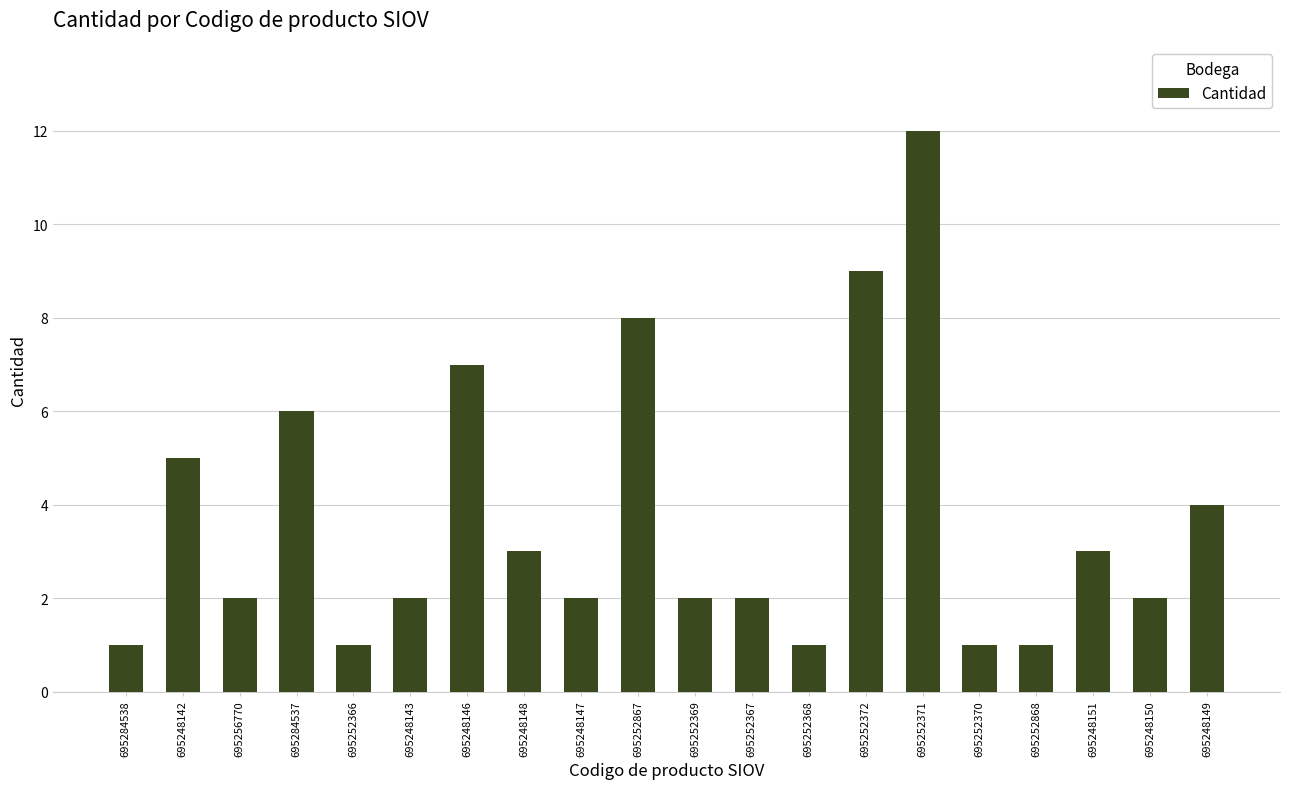

Are the bars horizontal?

No